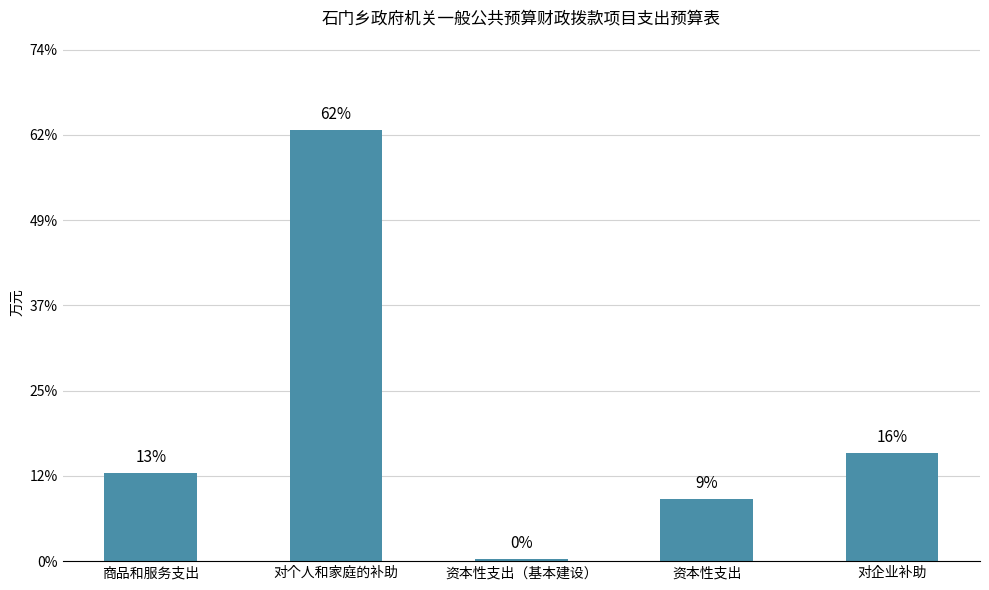

What is the sum of all values?

405.7